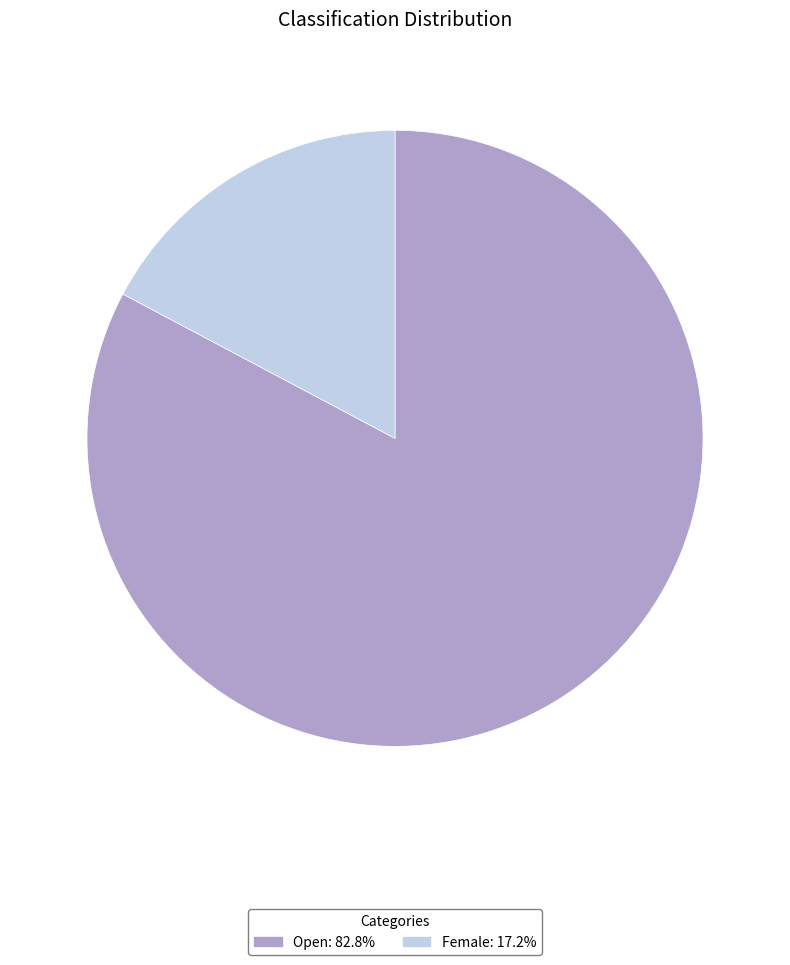

Does Female account for over 50% of the chart?

No